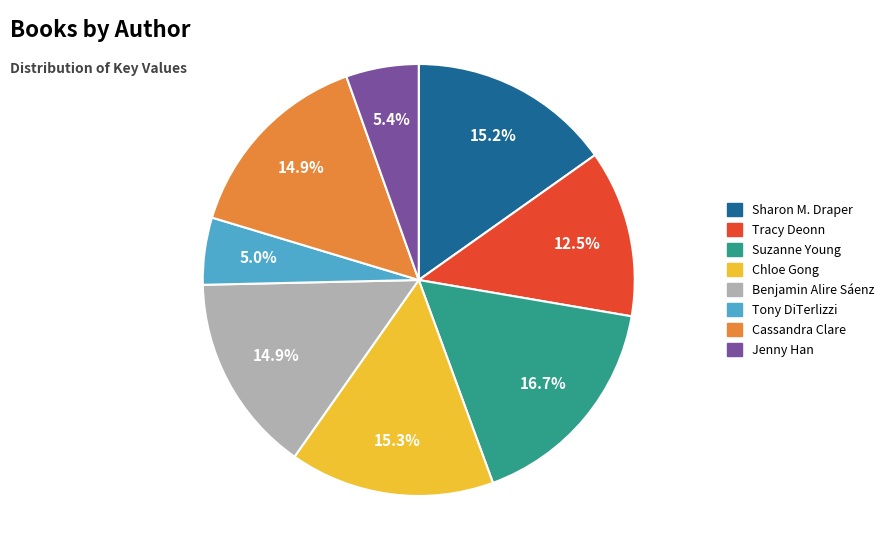

What is the smallest slice in the pie chart?

Tony DiTerlizzi (1260044)